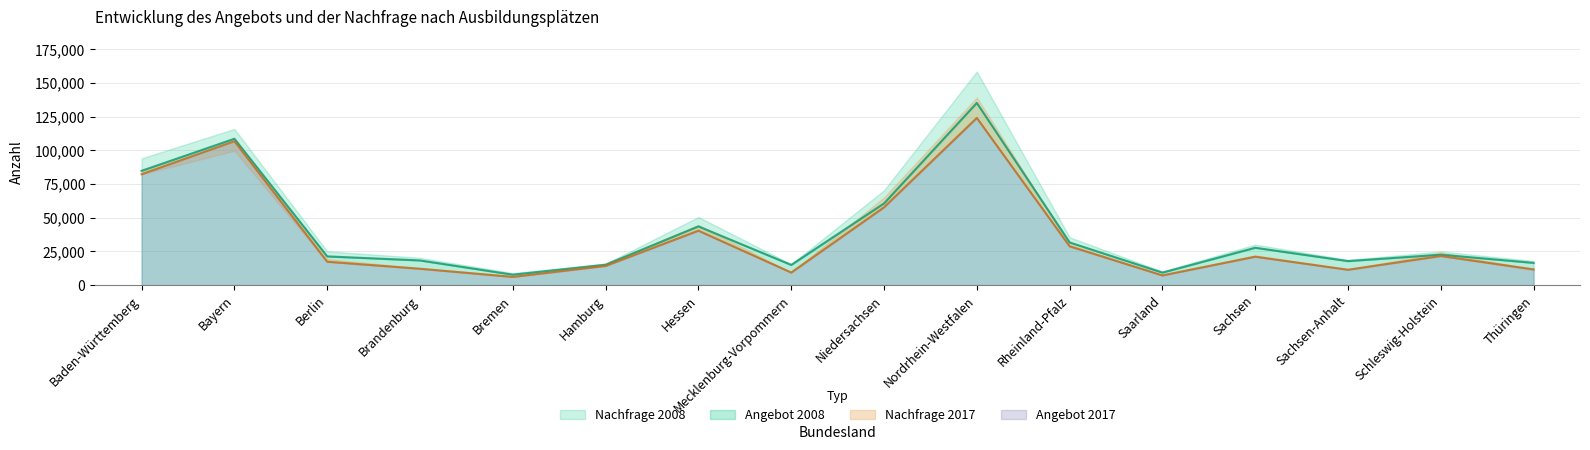

What is the difference between the highest and lowest values at Sachsen-Anhalt?

6419